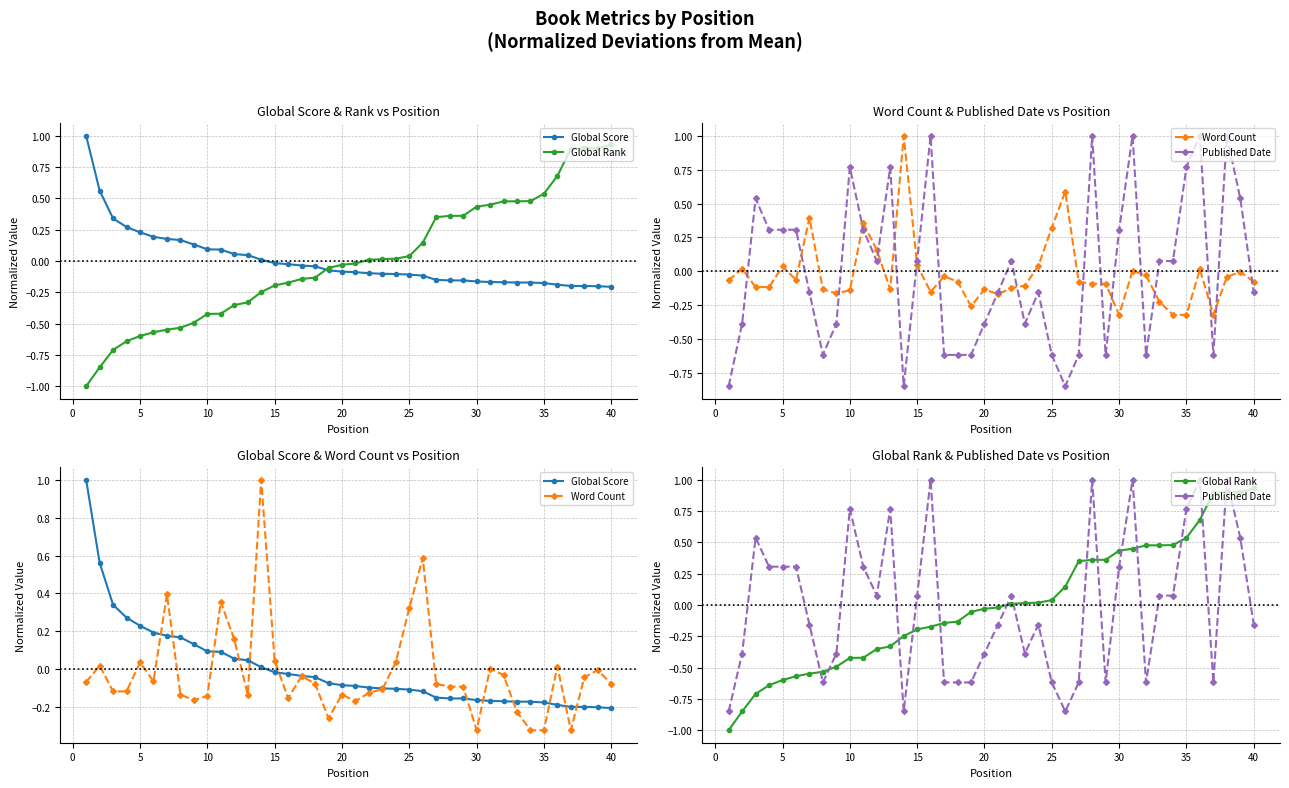

How many data points in Global Rank are above 0?

19